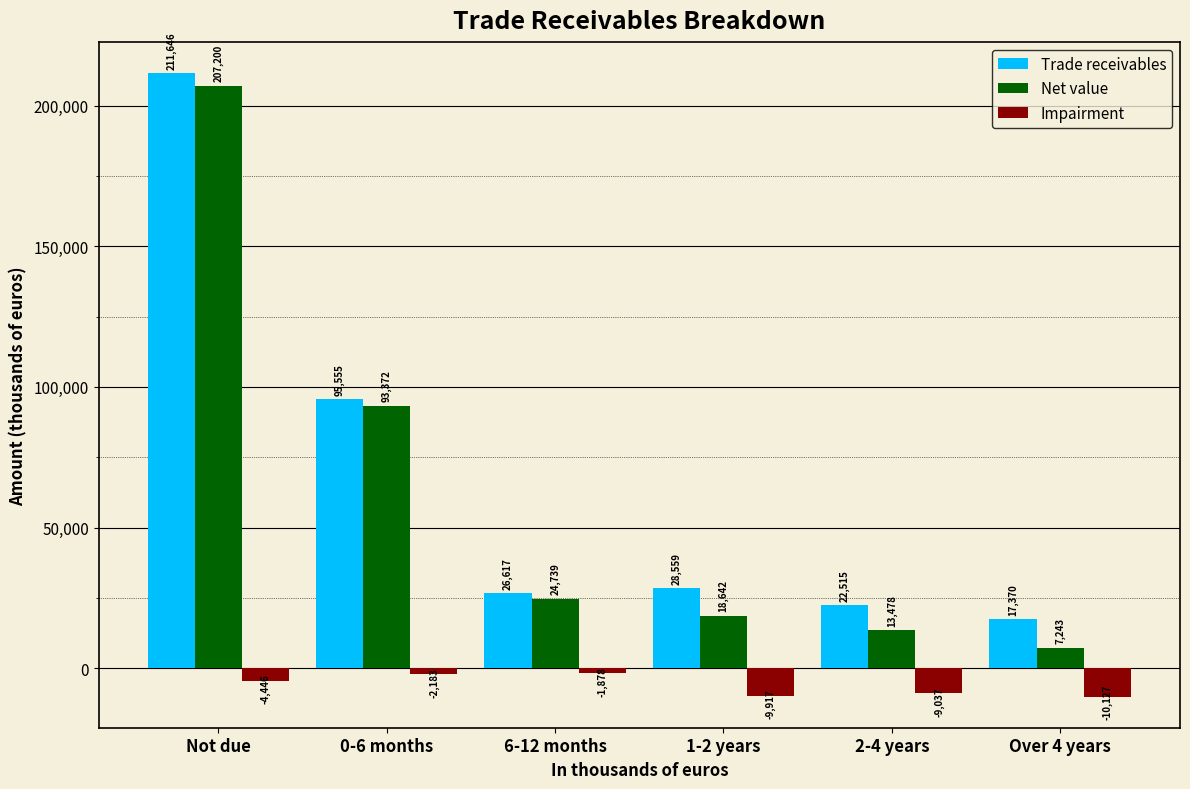

Which series has the largest range (max minus min)?

Net value